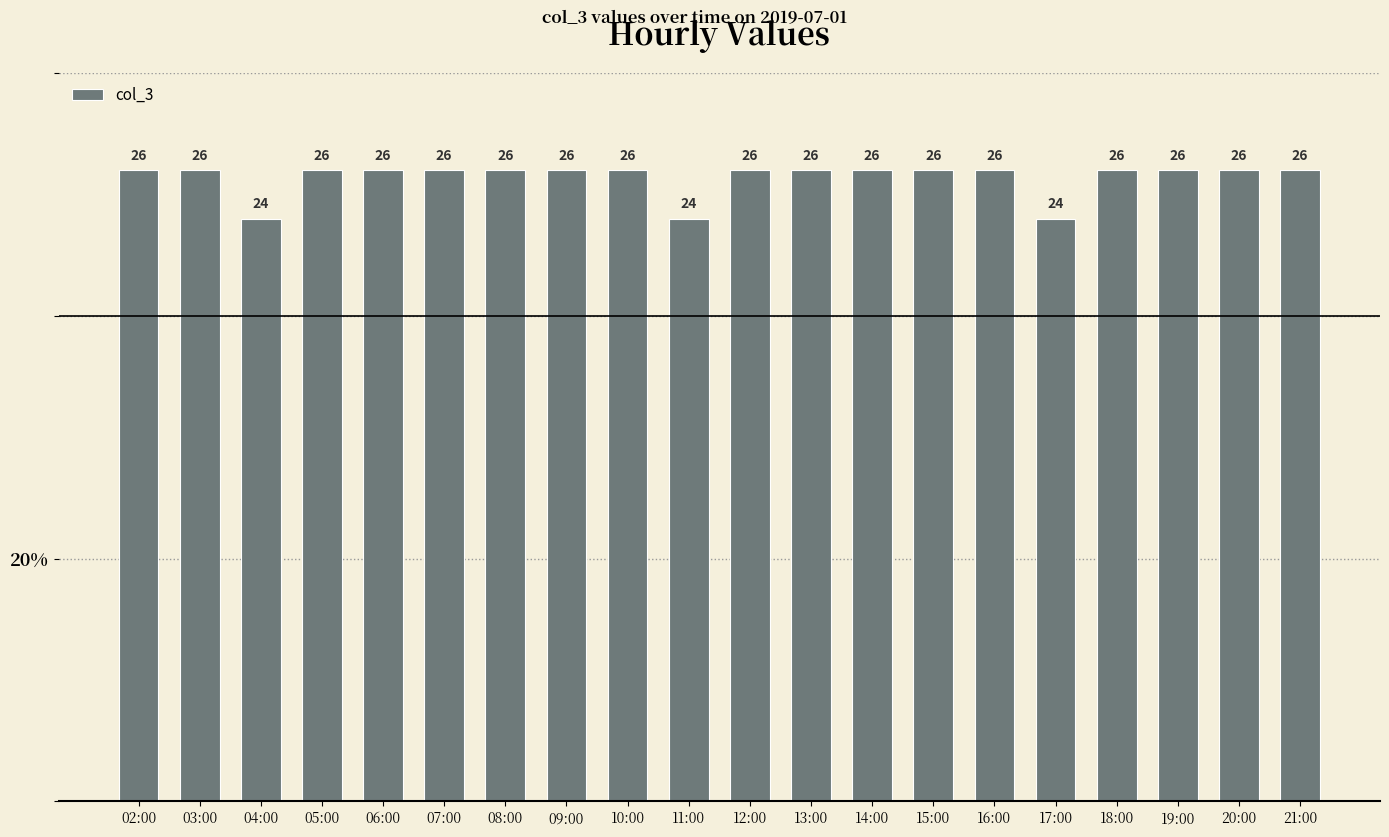

What is the value of the 17th bar from the left?

26